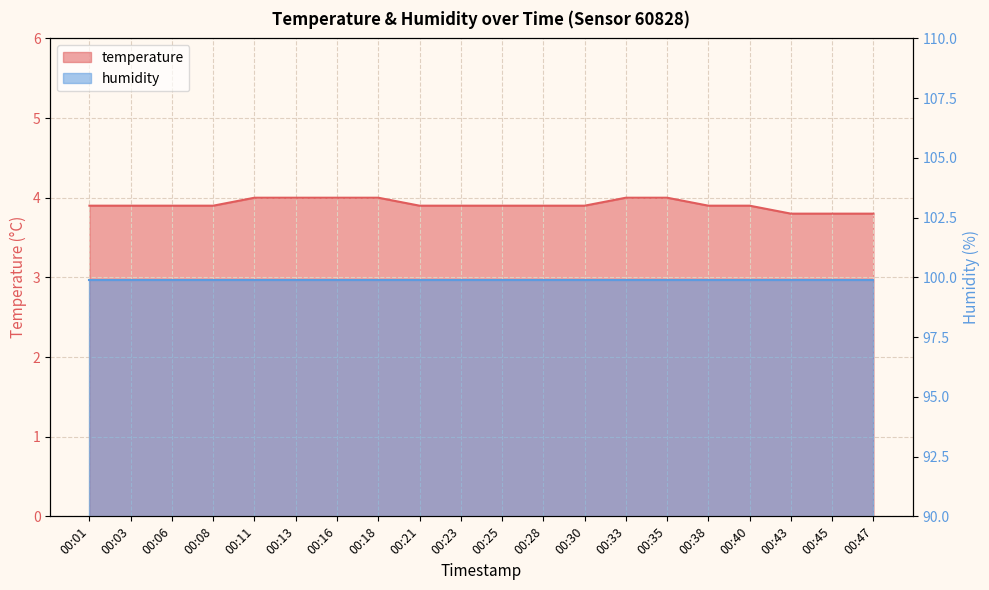

At which category does the chart reach its minimum across all series?

00:43